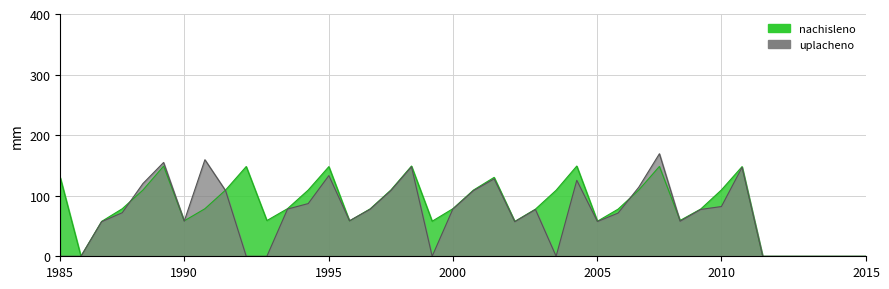

Reading left to right, list all the values displayed in this chart.

nachisleno: 129.8	0.0	57.5	78.5	109.3	148.8	58.5	78.5	109.3	148.2	59.0	78.6	109.3	148.0	58.3	78.3	109.3	149.0	57.9	78.5	109.3	130.3	57.5	77.8	109.0	149.0	57.9	77.8	109.3	148.3	59.1	78.0	109.5	148.0	0.0	0.0	0.0	0.0	0.0	0.0
uplacheno: 0.0	0.0	57.1	71.9	120.1	154.9	58.0	159.4	108.4	0.0	0.0	78.0	87.0	133.3	58.6	77.7	108.4	147.7	0.0	77.8	108.4	127.8	57.1	77.2	0.0	125.4	57.4	71.4	114.0	169.3	57.8	77.3	82.1	146.8	0.0	0.0	0.0	0.0	0.0	0.0